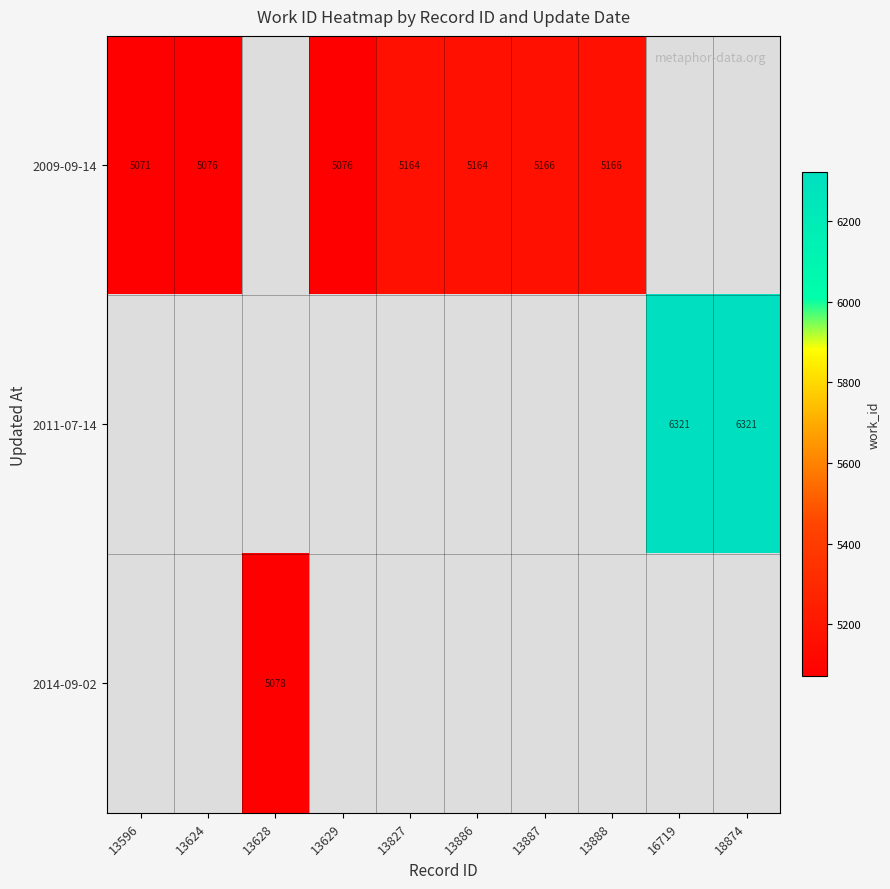

The value of 2011-07-14 at 18874 is 3104. True or false?

False